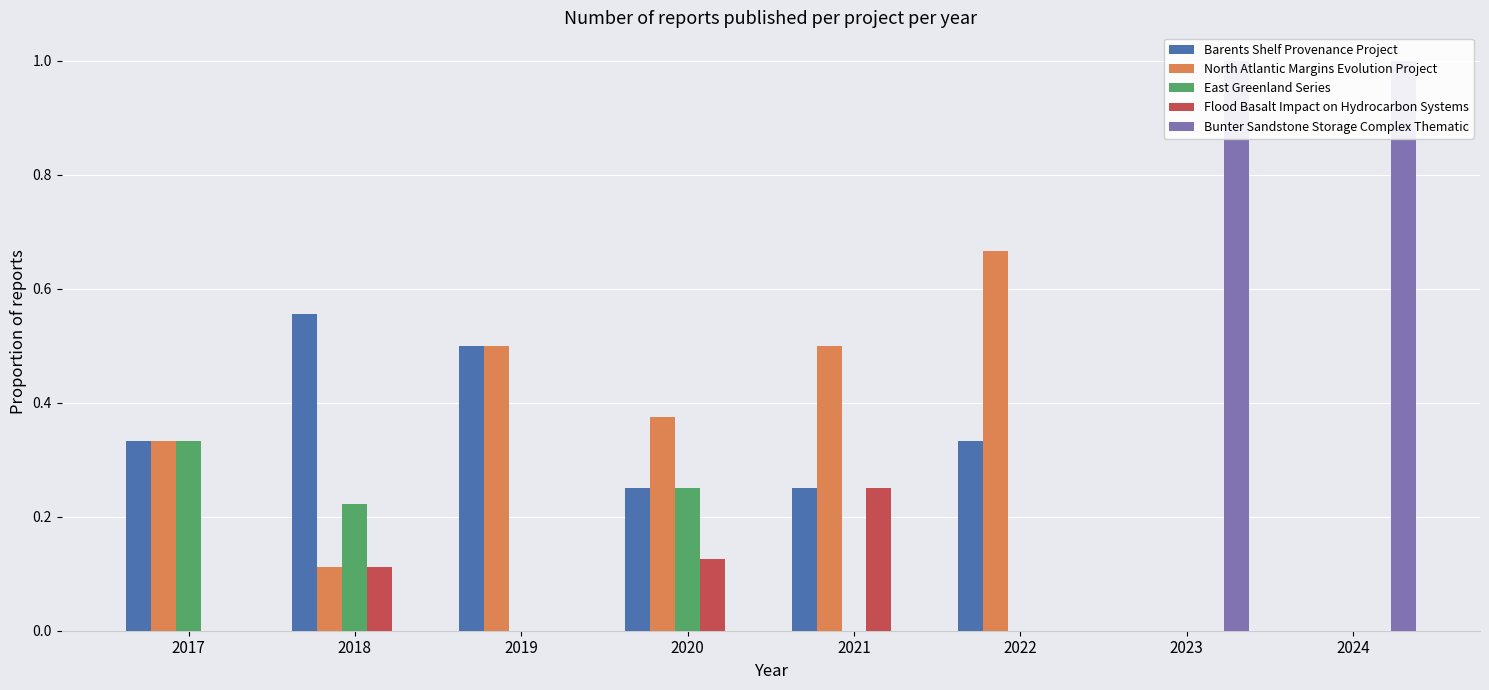

At which category is the sum across all series the highest?

2017